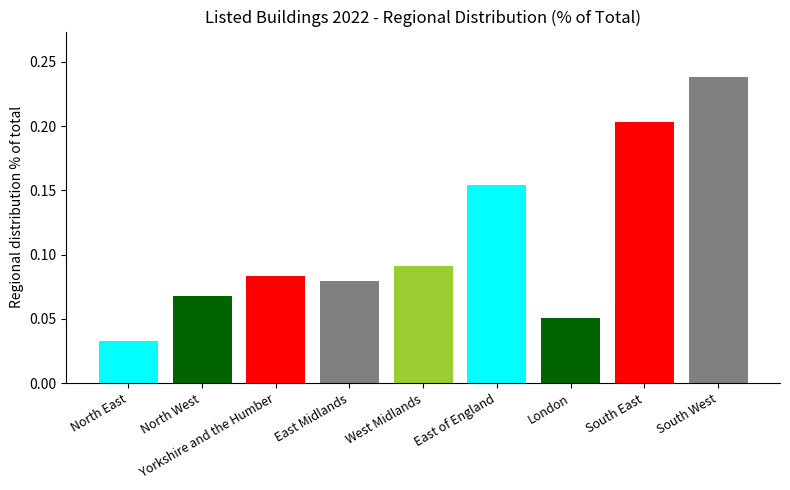

What is the sum of all values?

1.0